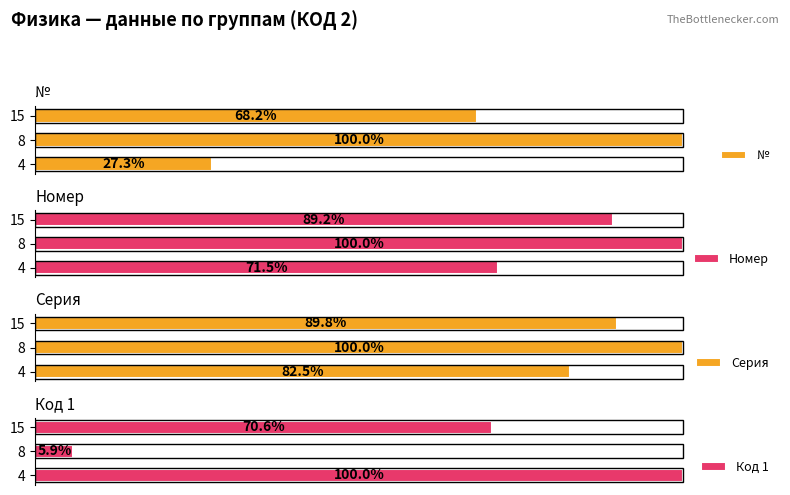

How many series are shown in this chart?

4